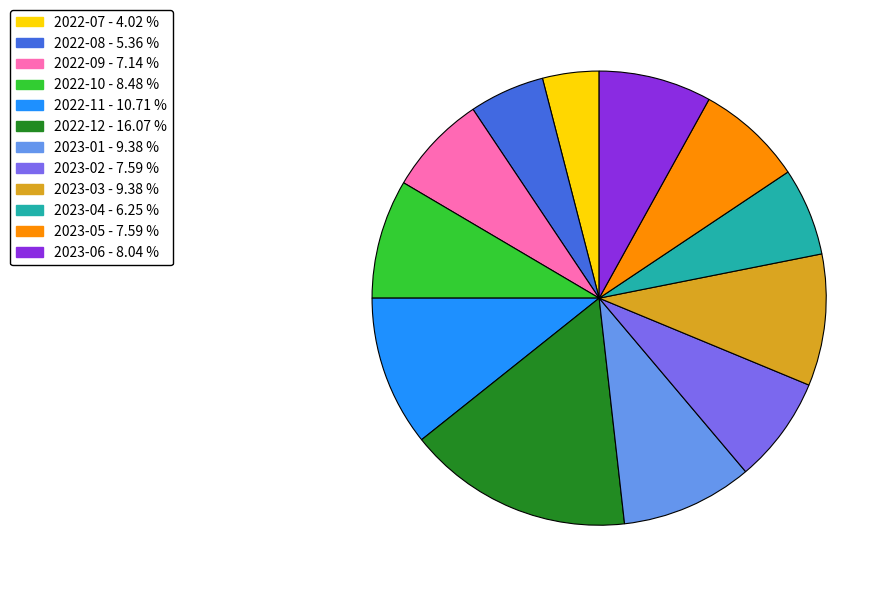

Do 2023-04 and 2022-10 together represent more than half of the pie?

No